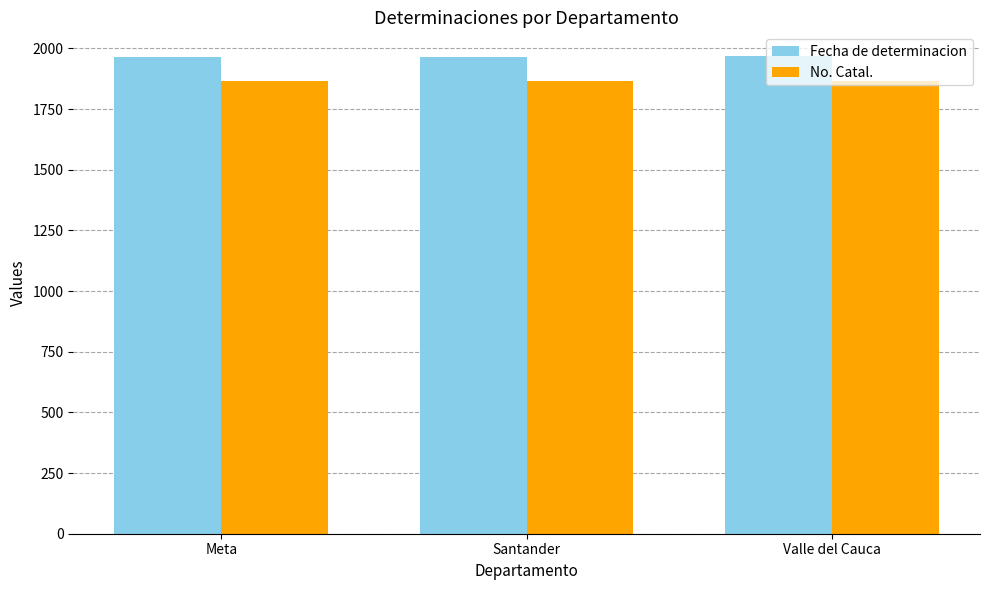

How many data points does each series have?

3